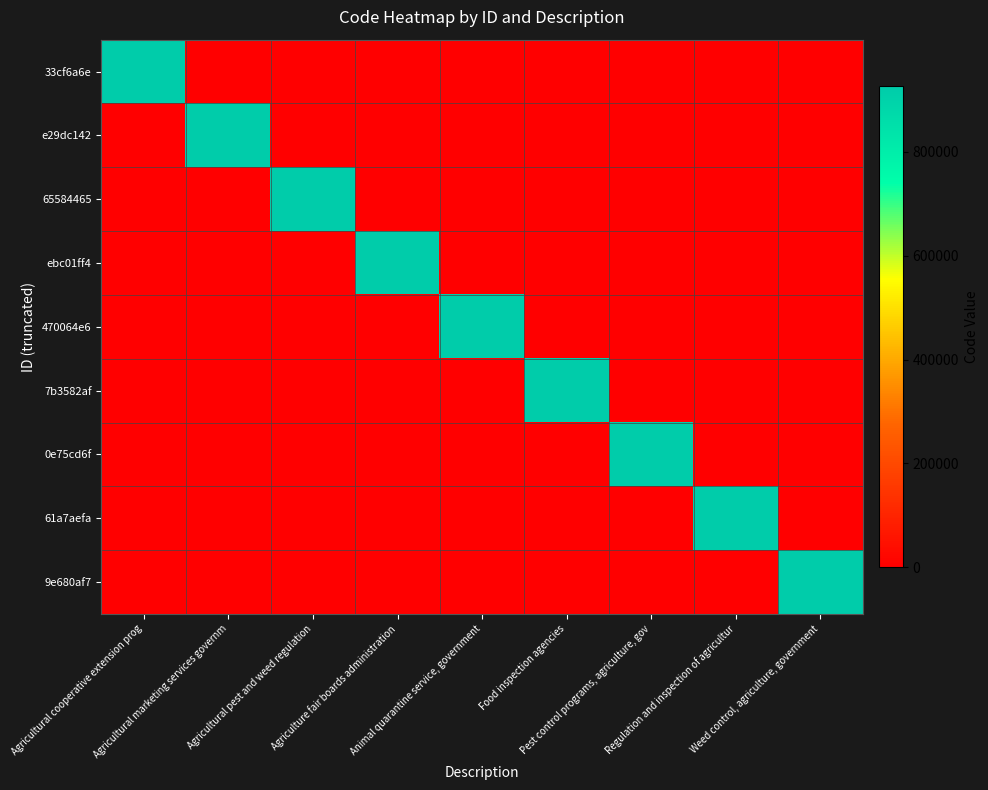

What is the difference between the highest and lowest values at Regulation and inspection of agricultur?

926140